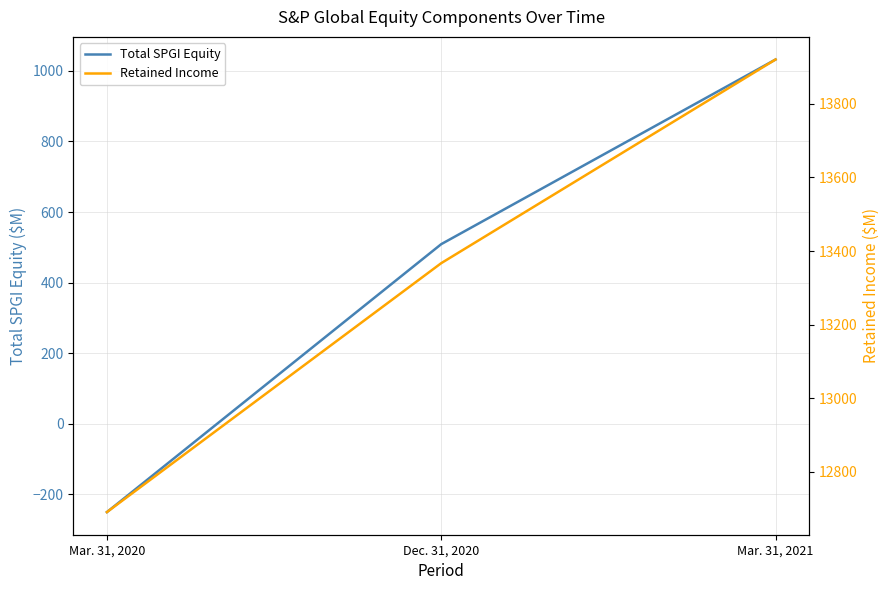

What is the maximum value shown in the chart?

13920